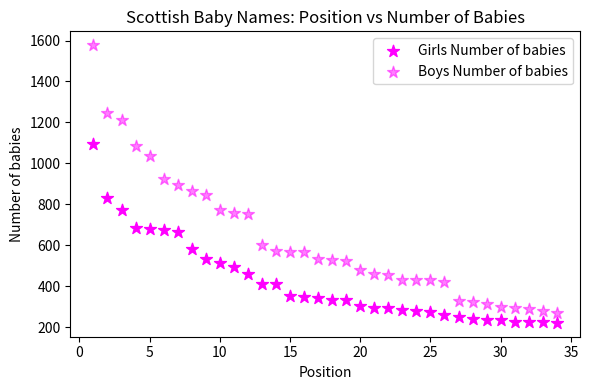

How many points are shown in the scatter plot?

68